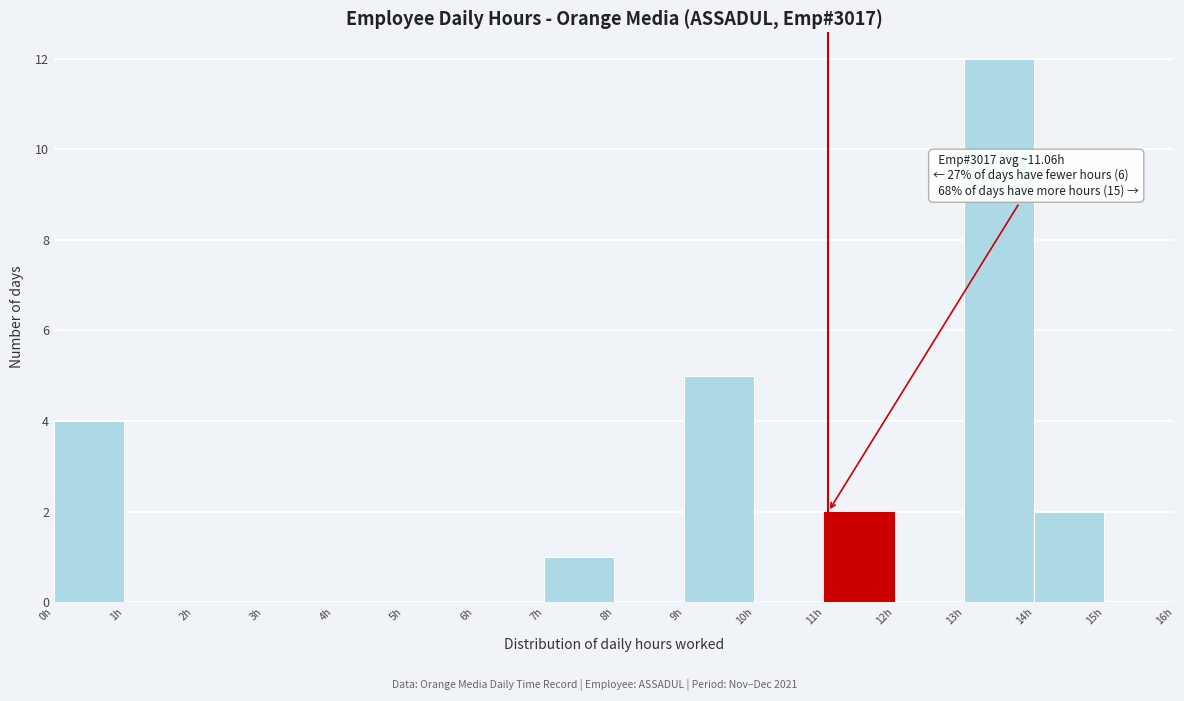

Over which range of the x-axis is the bar tallest?

13 to 14